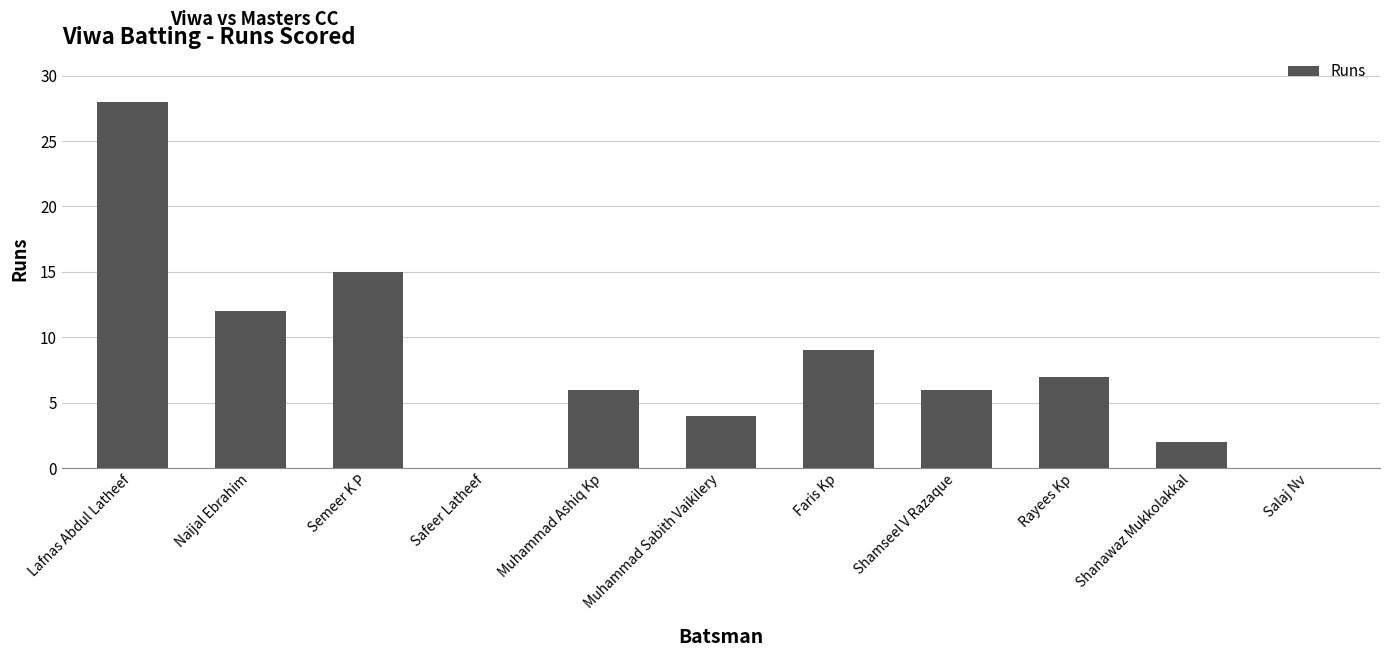

What is the change in value from Muhammad Ashiq Kp to Faris Kp?

+3